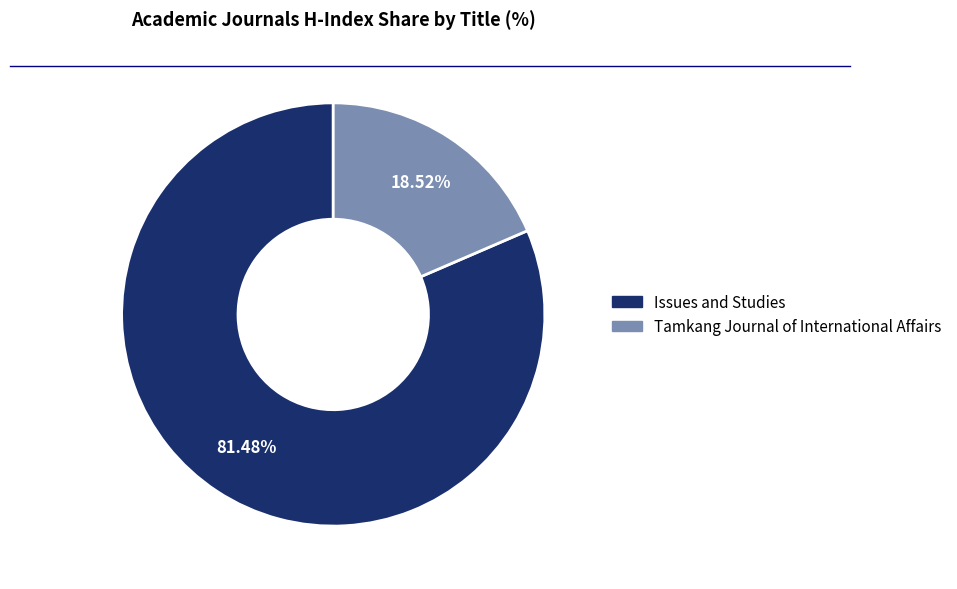

Rank the categories by value from lowest to highest.

Tamkang Journal of International Affairs, Issues and Studies